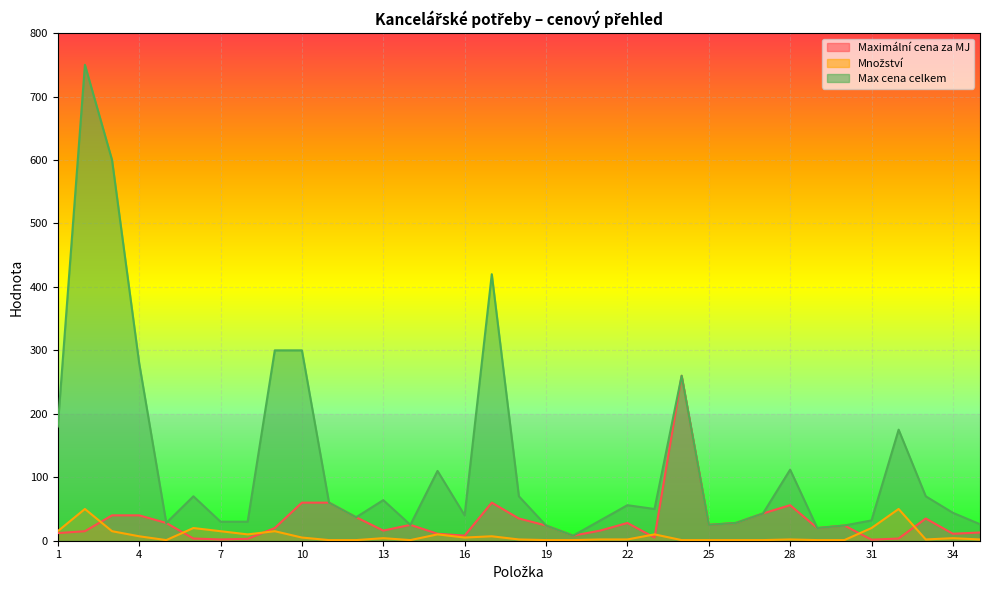

Is it true that Množství equals 7.0 at 4?

True